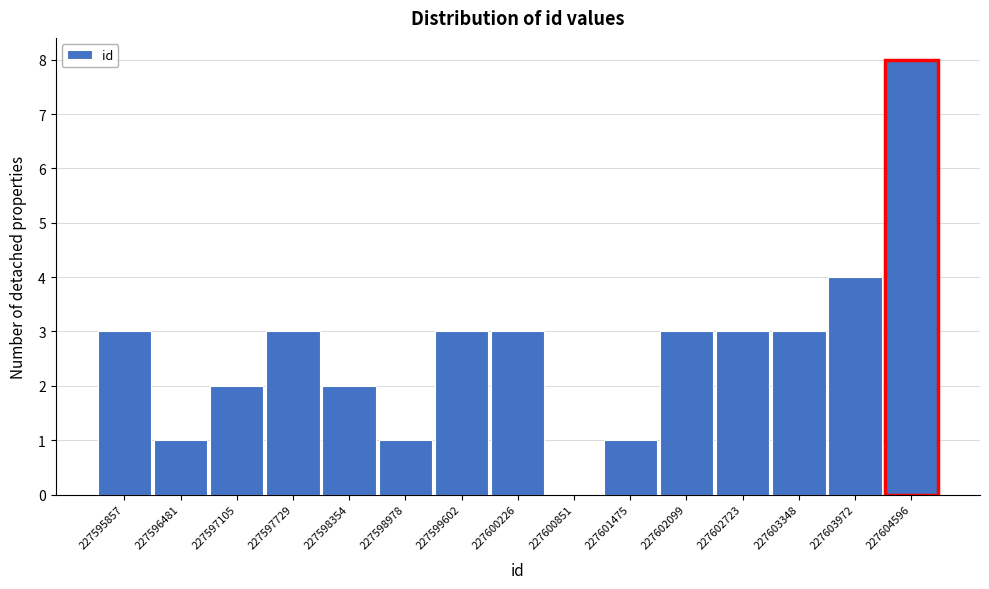

Reading right to left, list all the values displayed in this chart.

227604596=8	227603972=4	227603348=3	227602723=3	227602099=3	227601475=1	227600851=0	227600226=3	227599602=3	227598978=1	227598354=2	227597729=3	227597105=2	227596481=1	227595857=3